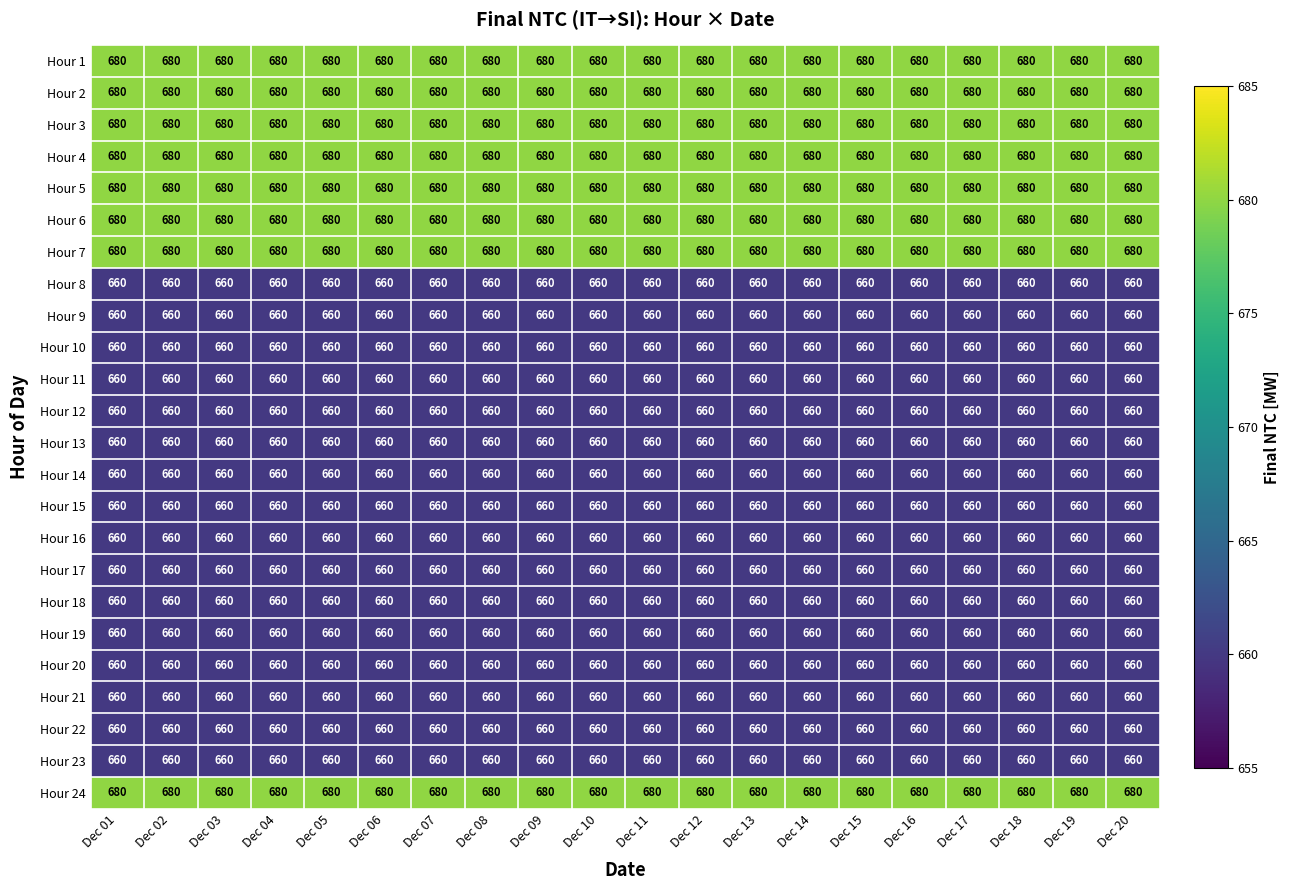

What is the total value across all series at Dec 18?

16000